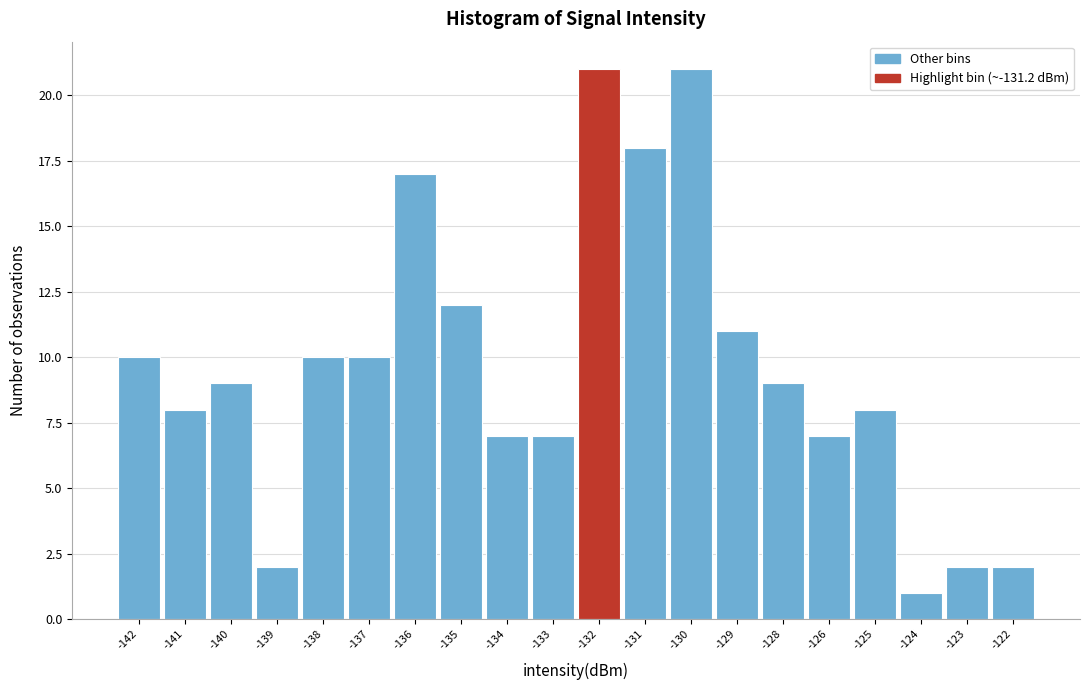

Reading right to left, extract all data points from this chart.

2	2	1	8	7	9	11	21	18	21	7	7	12	17	10	10	2	9	8	10